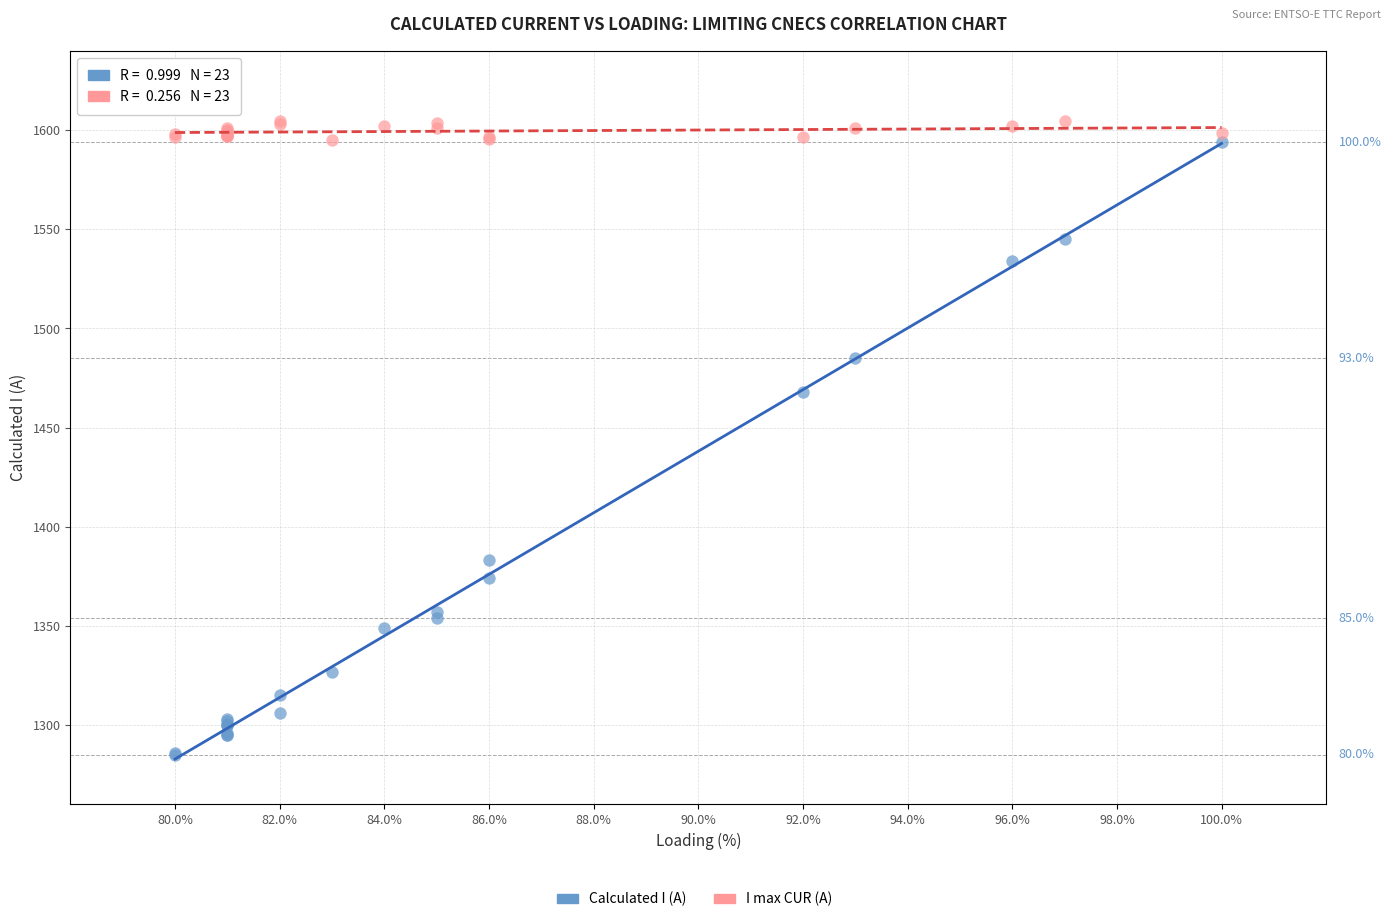

Across all series, what Y value is closest to 1444?

1468.0